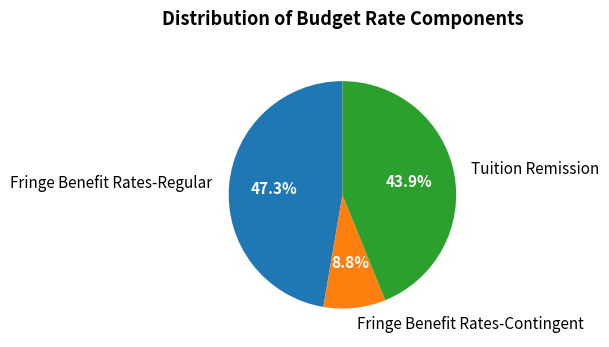

What percentage is the Fringe Benefit Rates-Regular slice, to the nearest percent?

47%